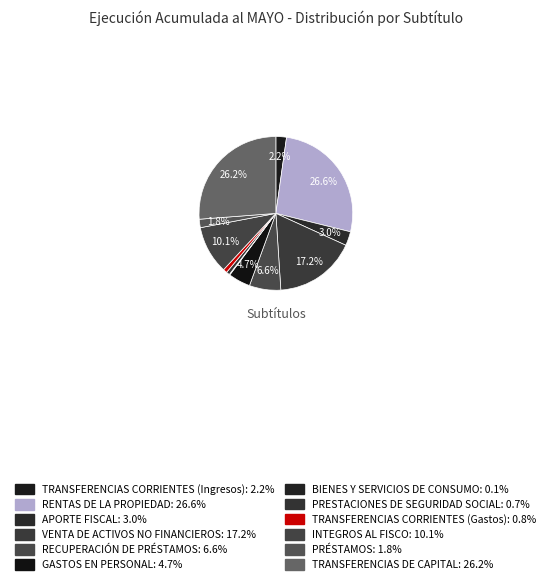

Is it true that INTEGROS AL FISCO is 10% of the pie?

True